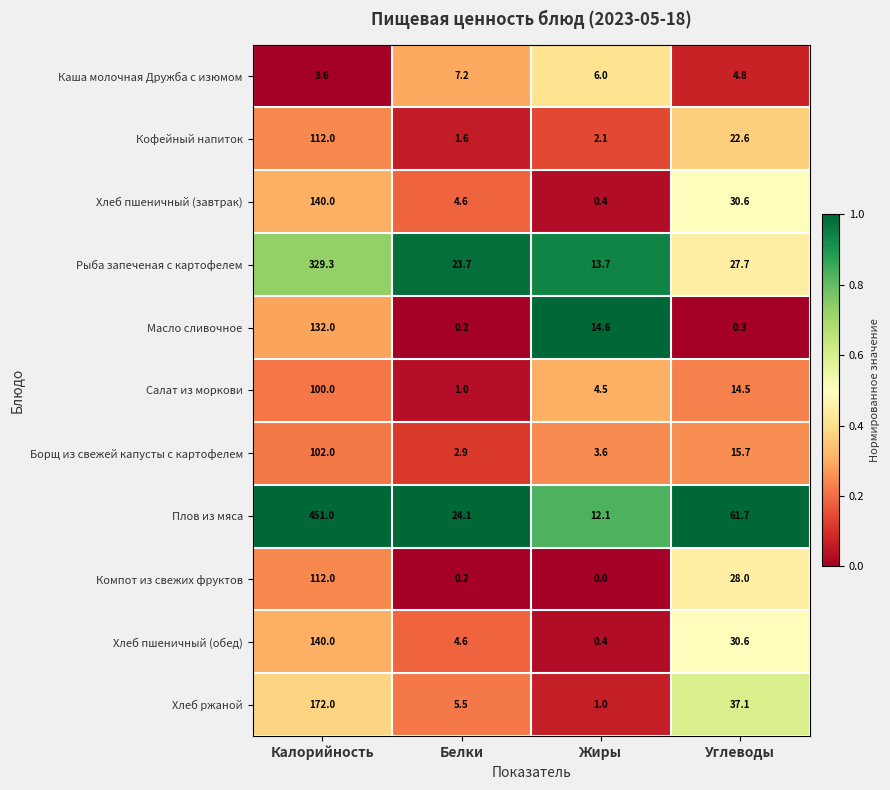

Which series changed the most between Жиры and Углеводы?

Плов из мяса